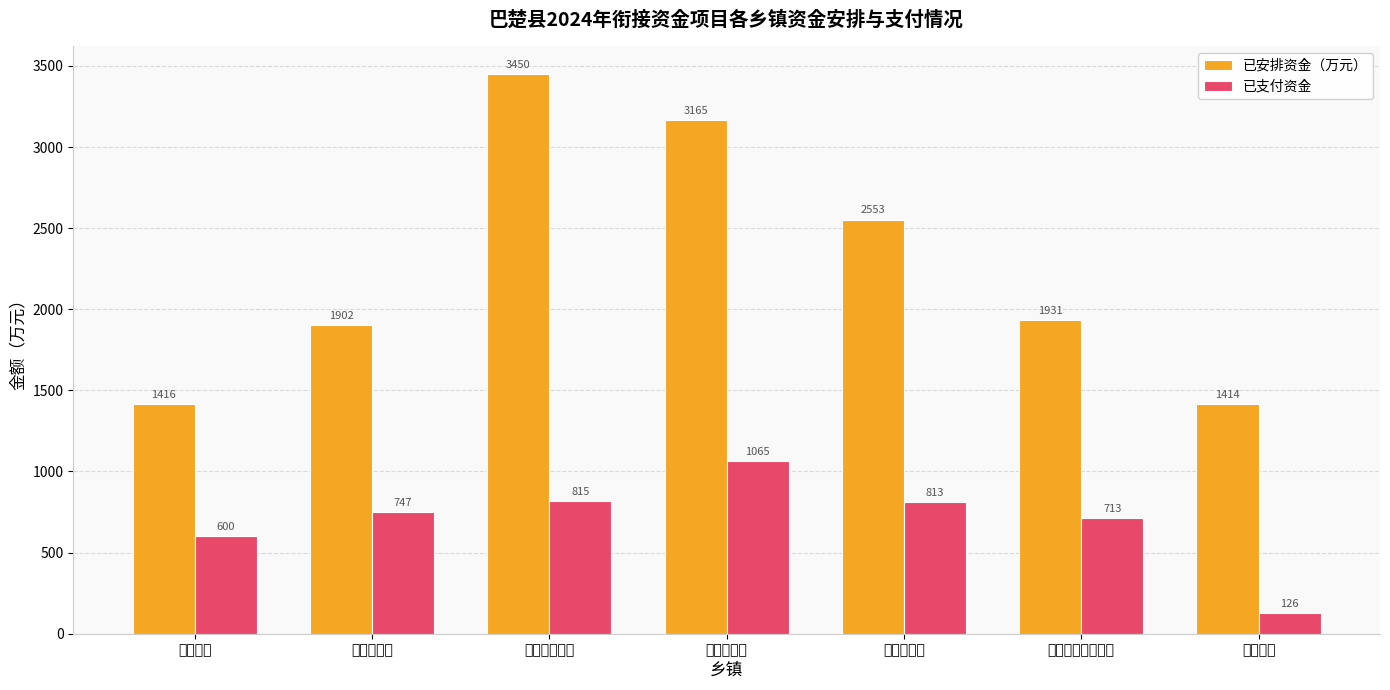

Which series has the largest range (max minus min)?

已安排资金（万元）